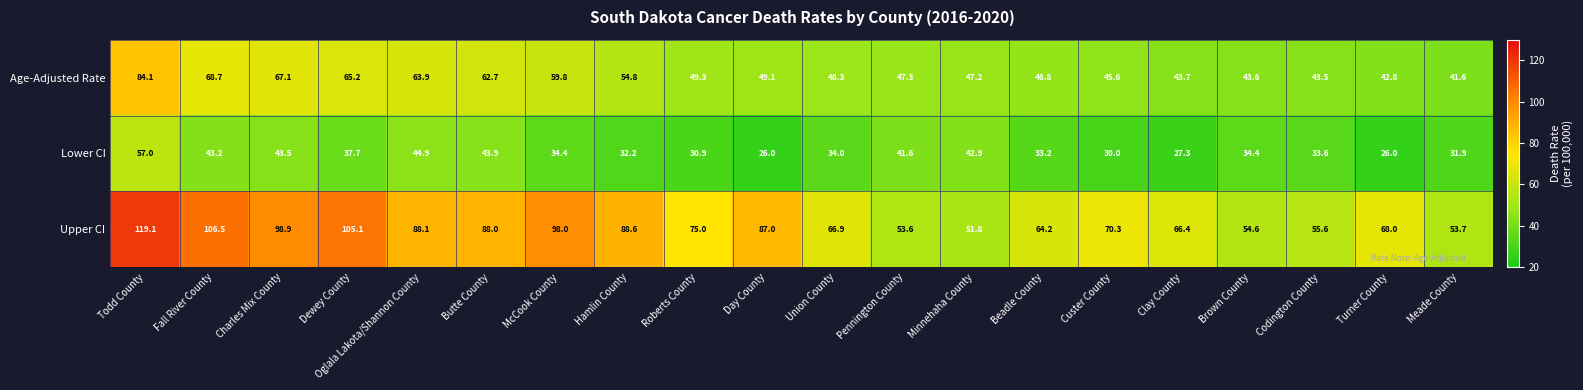

Rank the series by their maximum value, from highest to lowest.

Upper CI, Age-Adjusted Rate, Lower CI